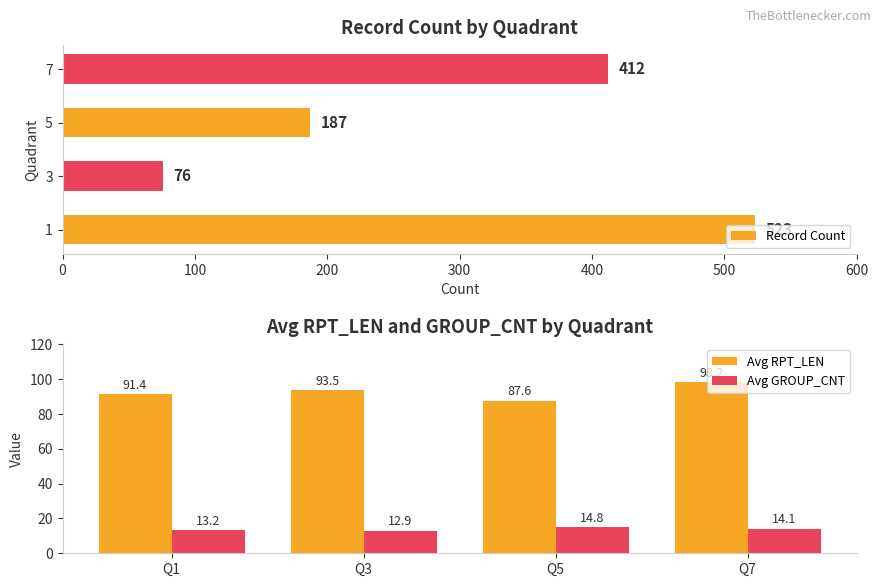

What is the highest value of the Avg RPT_LEN series?

98.2